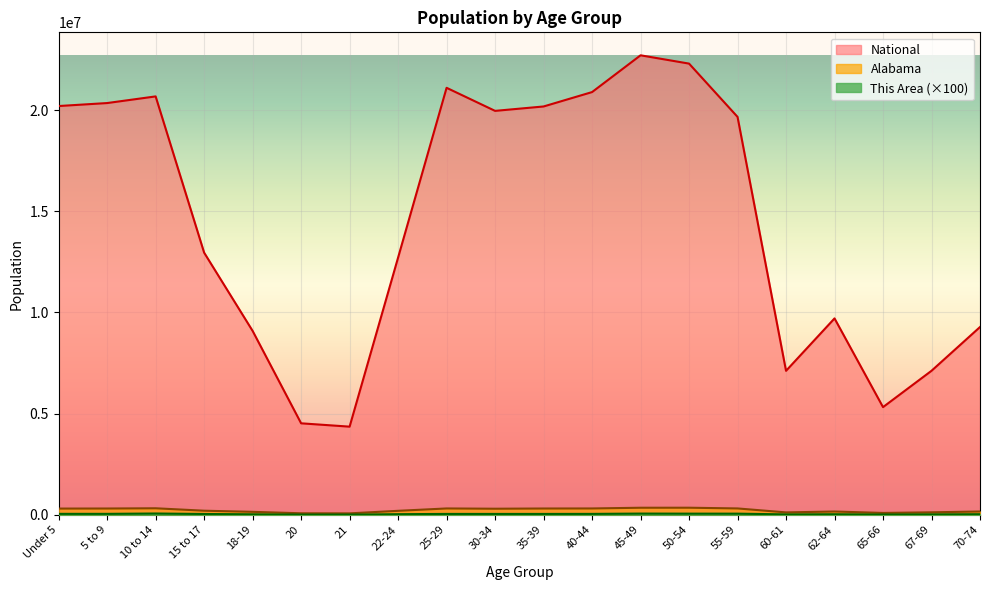

True or false: This Area and National intersect in this chart.

False